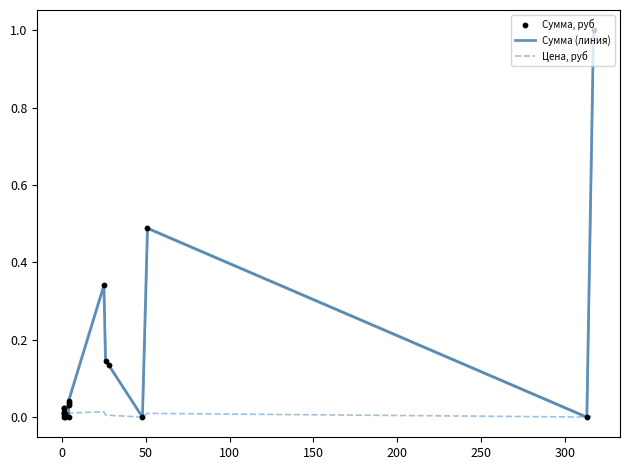

Which series has the largest total across all categories?

Сумма (линия)